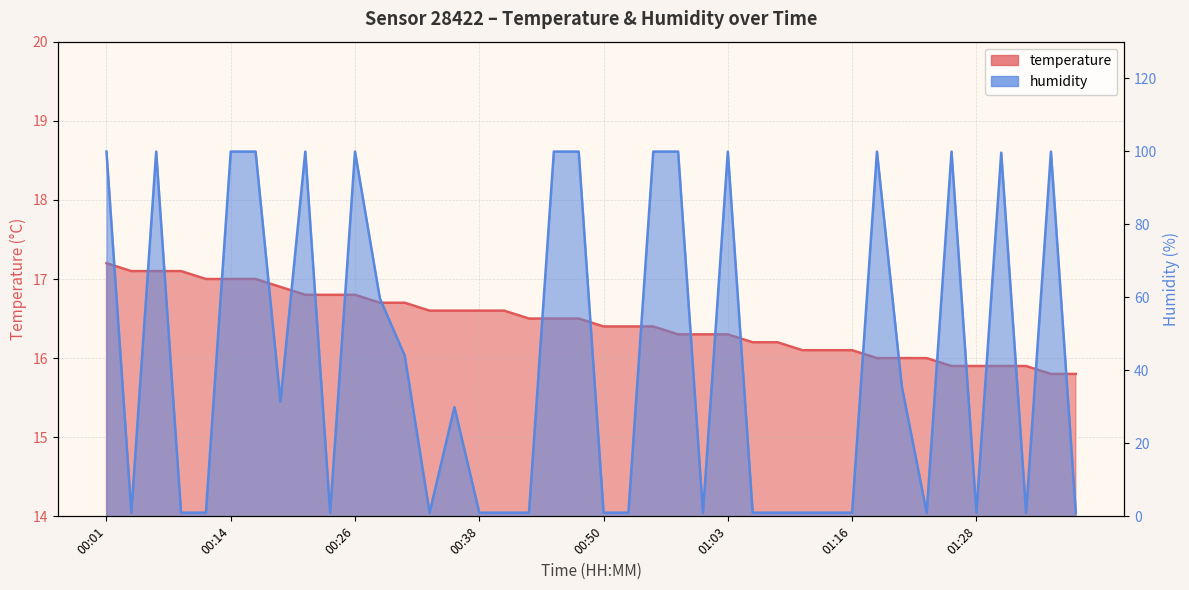

What is the minimum value shown in the chart?

1.0